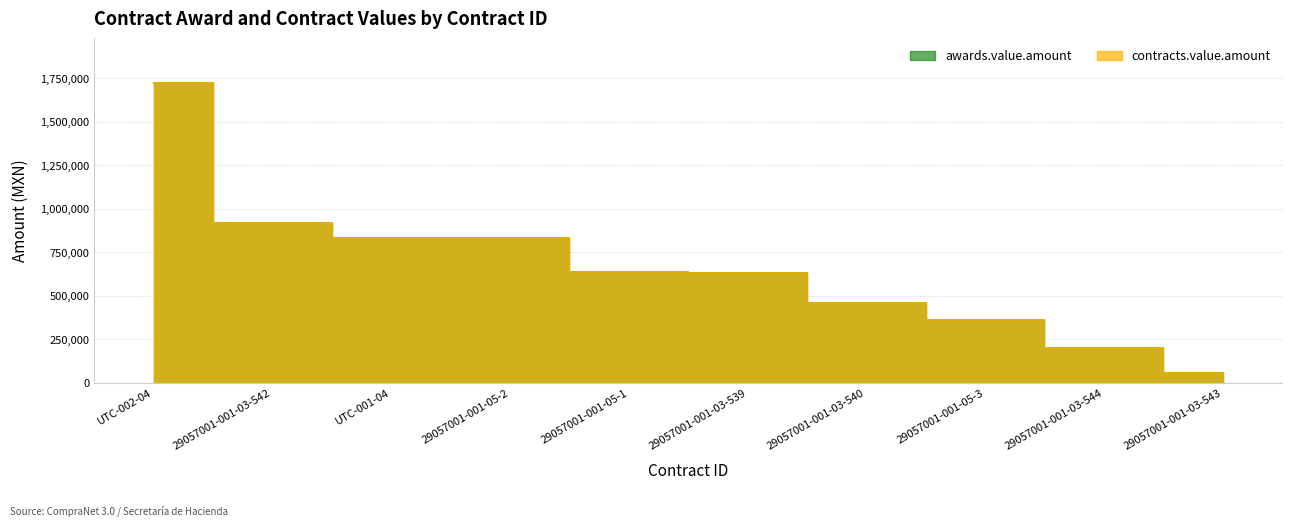

What is the total value across all series at 29057001-001-05-3?

716616